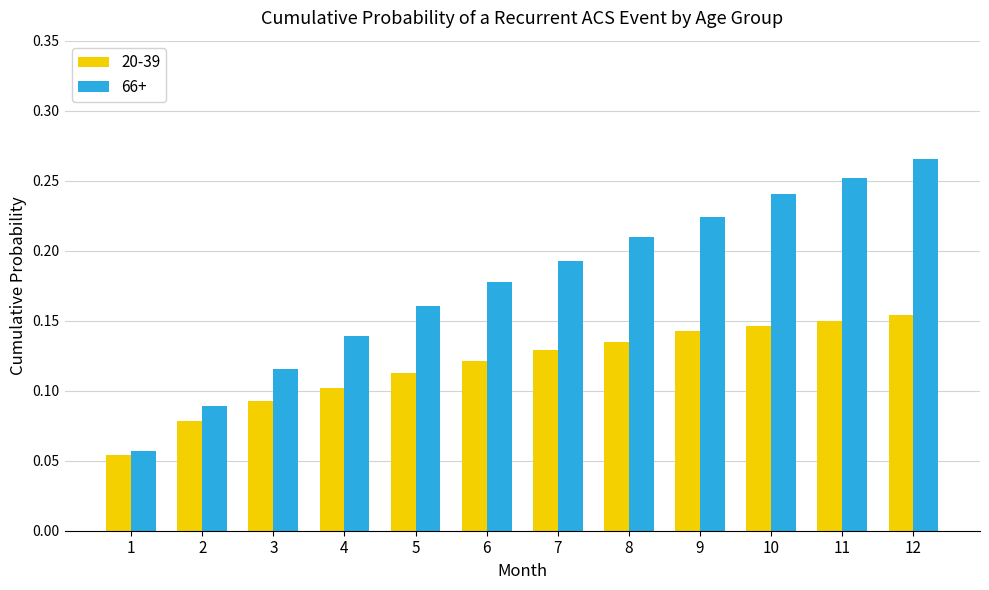

Which category has the highest value in the 66+ series?

12